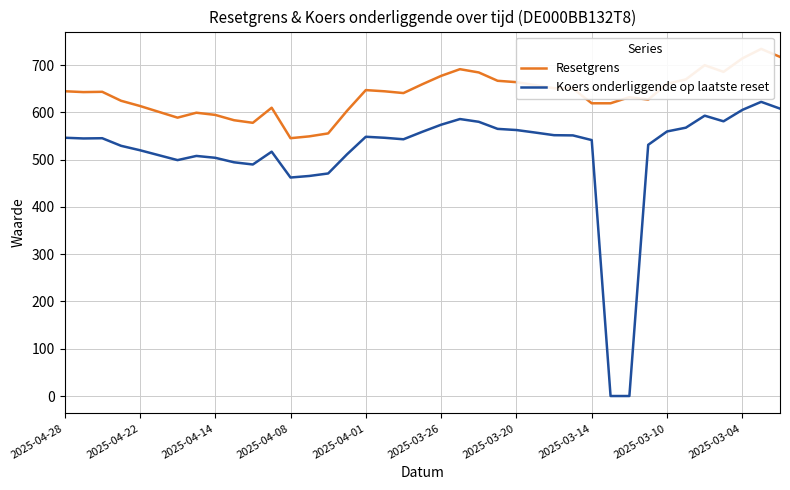

Reading left to right, what are all the values shown in this chart?

Resetgrens: 644.8	642.9	643.5	624.6	613.6	601.2	588.9	599.3	594.7	583.4	578.0	609.9	545.4	549.3	555.6	603.3	647.2	644.6	640.9	659.5	677.2	691.4	684.5	666.9	664.0	657.7	651.1	650.6	619.3	619.3	632.1	627.1	660.4	669.9	699.8	685.7	714.2	734.3	717.4
Koers onderliggende op laatste reset: 546.4	544.9	545.4	529.3	520.0	509.5	499.1	507.9	504.0	494.4	489.8	516.9	462.2	465.5	470.8	511.2	548.5	546.3	543.1	558.9	573.9	585.9	580.1	565.1	562.7	557.3	551.8	551.3	541.4	0.0	0.0	531.4	559.7	567.7	593.1	581.1	605.3	622.3	608.0